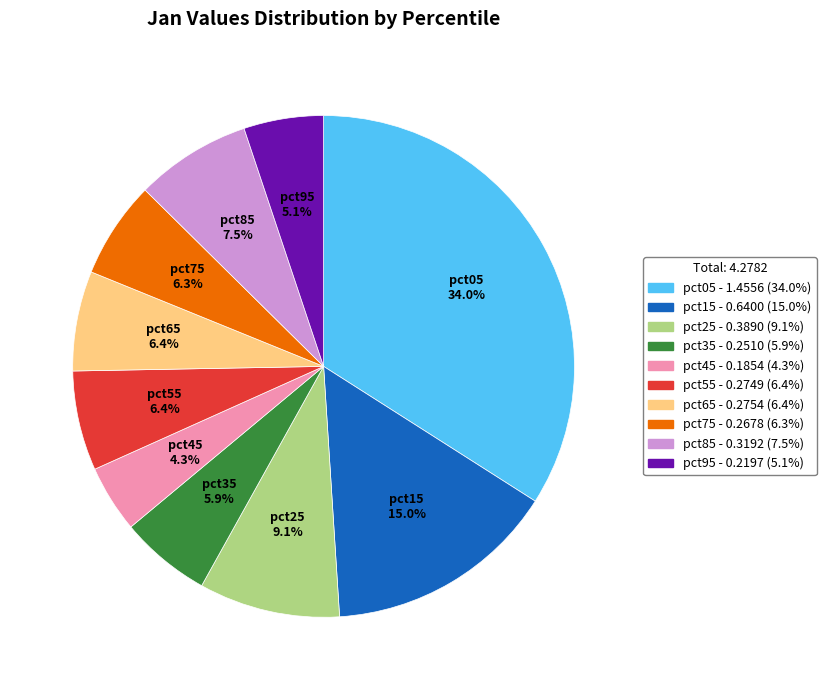

Is it true that pct15 is 20% of the pie?

False